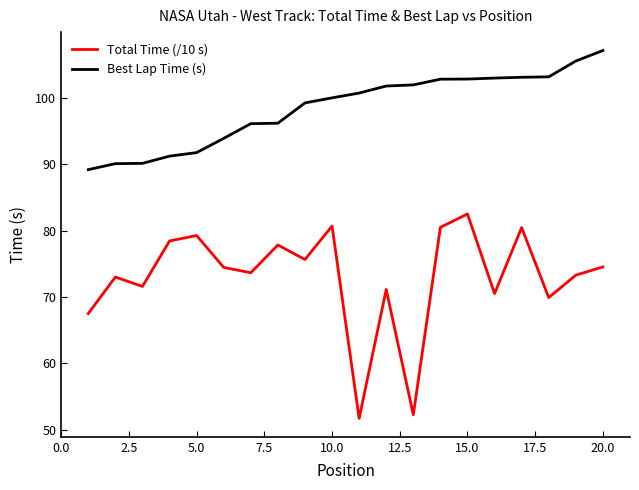

What is the lowest value of the Best Lap Time (s) series?

89.2